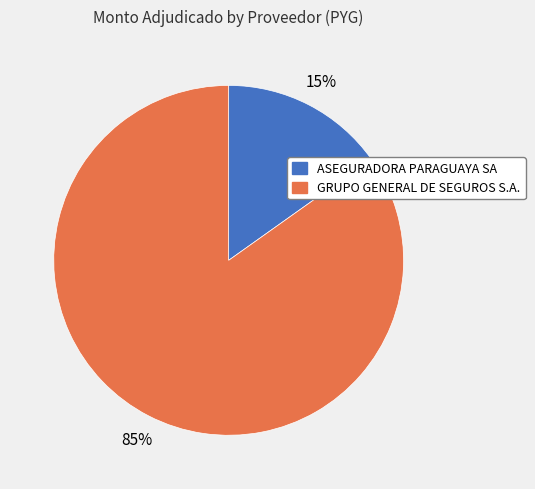

Rank the categories by value from lowest to highest.

ASEGURADORA PARAGUAYA SA, GRUPO GENERAL DE SEGUROS S.A.